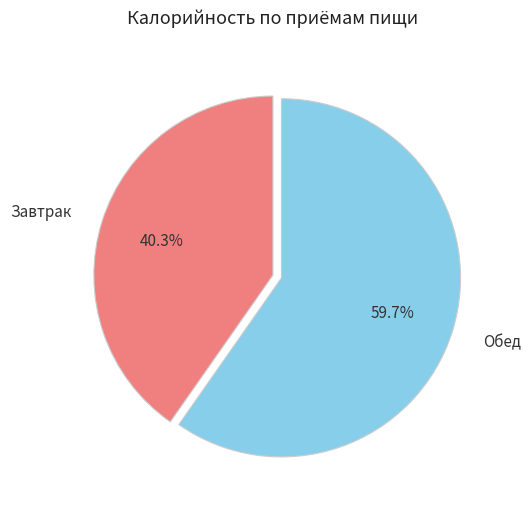

Is it true that Завтрак is 40% of the pie?

True